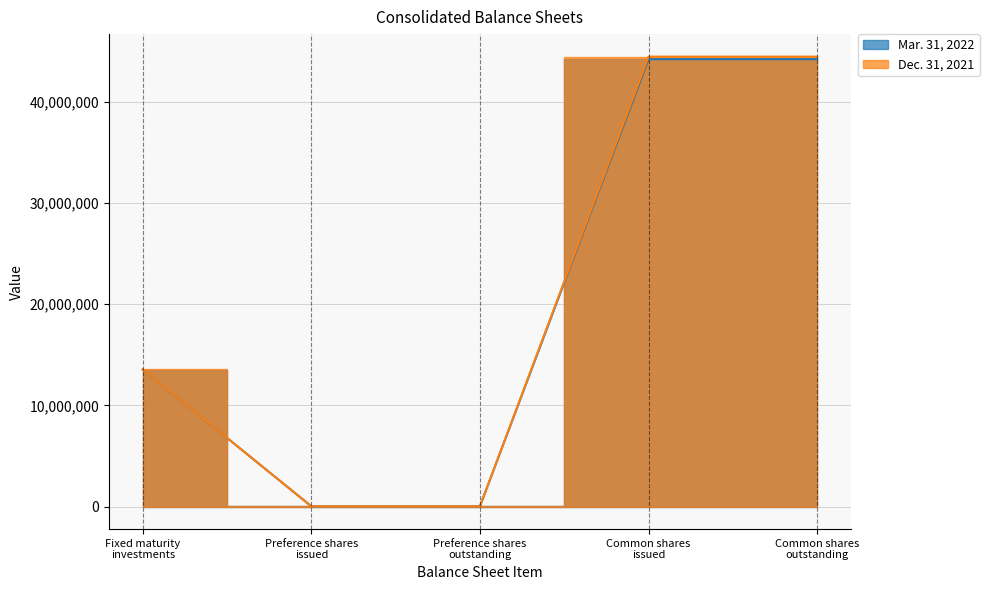

At how many categories does at least one series exceed 32462144?

2